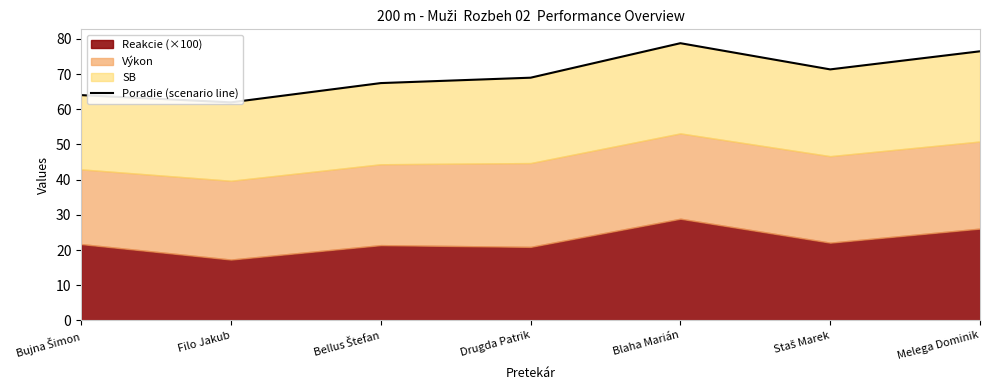

How many lines are shown in the chart?

1